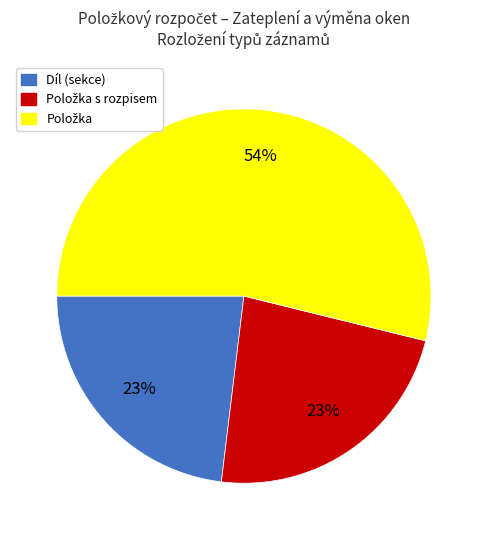

Count the number of slices in the pie.

3